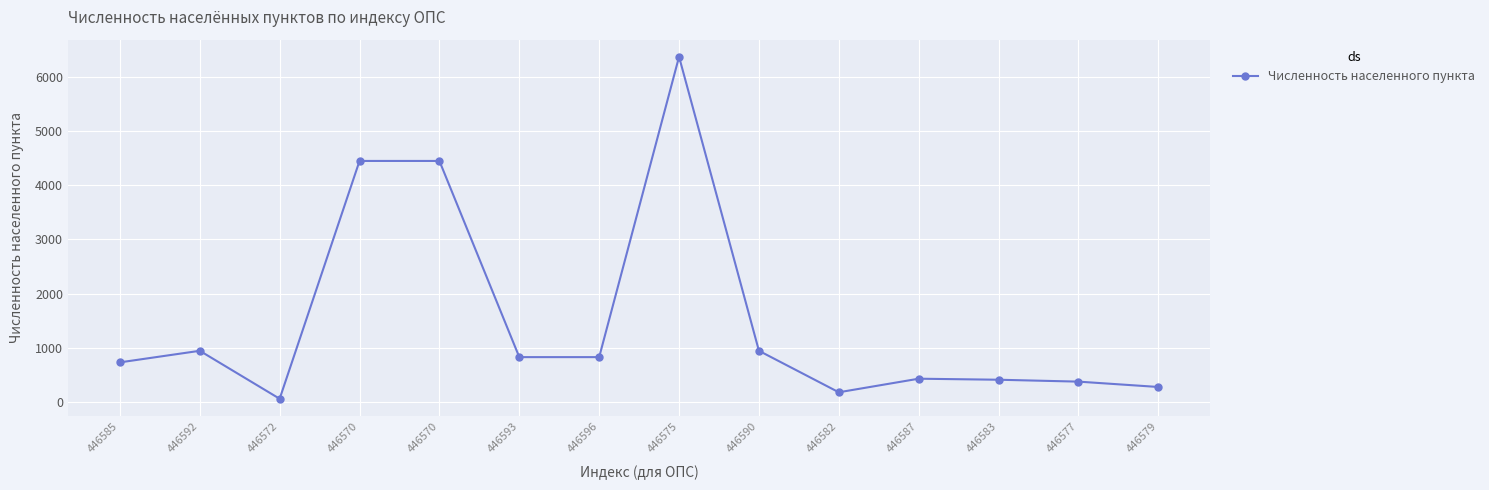

What is the value of the 8th point from the left?

6377